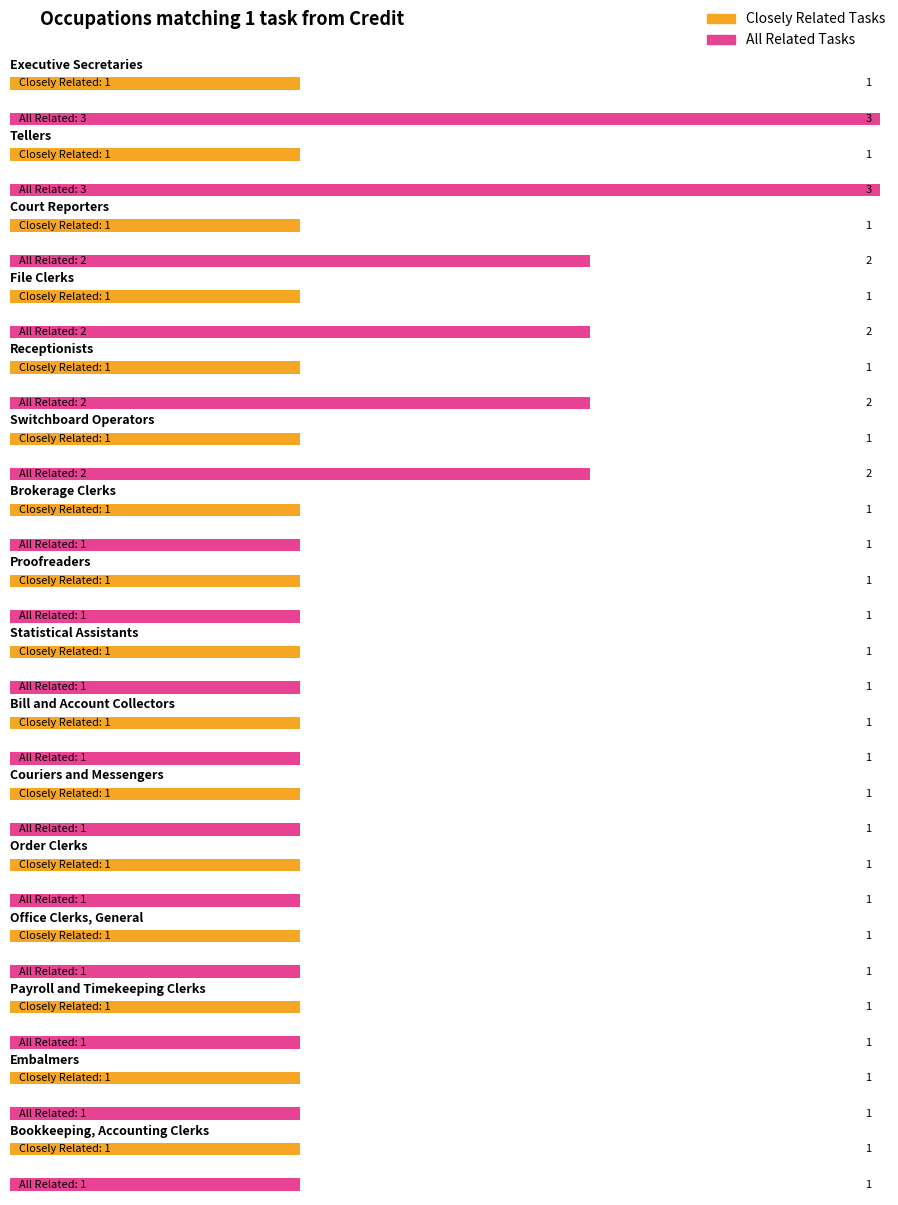

Reading left to right, what are all the values shown in this chart?

Closely Related Tasks: 1	1	1	1	1	1	1	1	1	1	1	1	1	1	1	1
All Related Tasks: 3	3	2	2	2	2	1	1	1	1	1	1	1	1	1	1